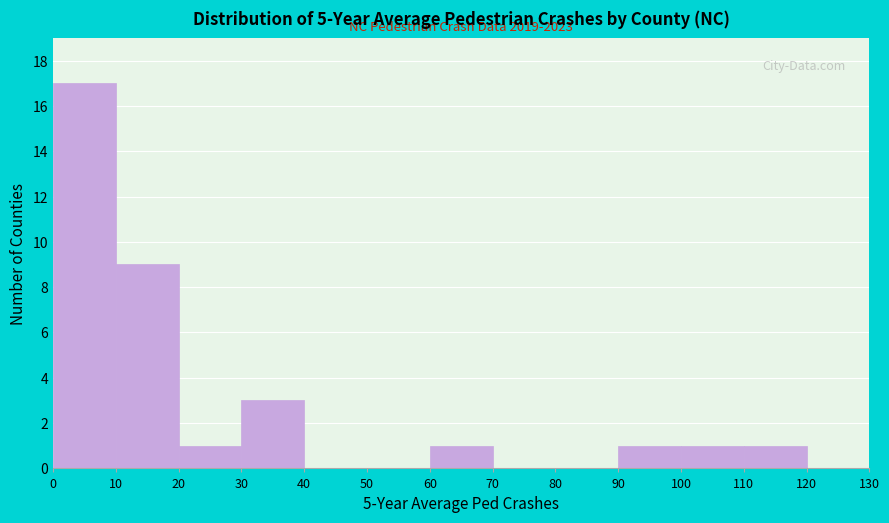

Which range on the x-axis has the tallest bar?

0 to 10